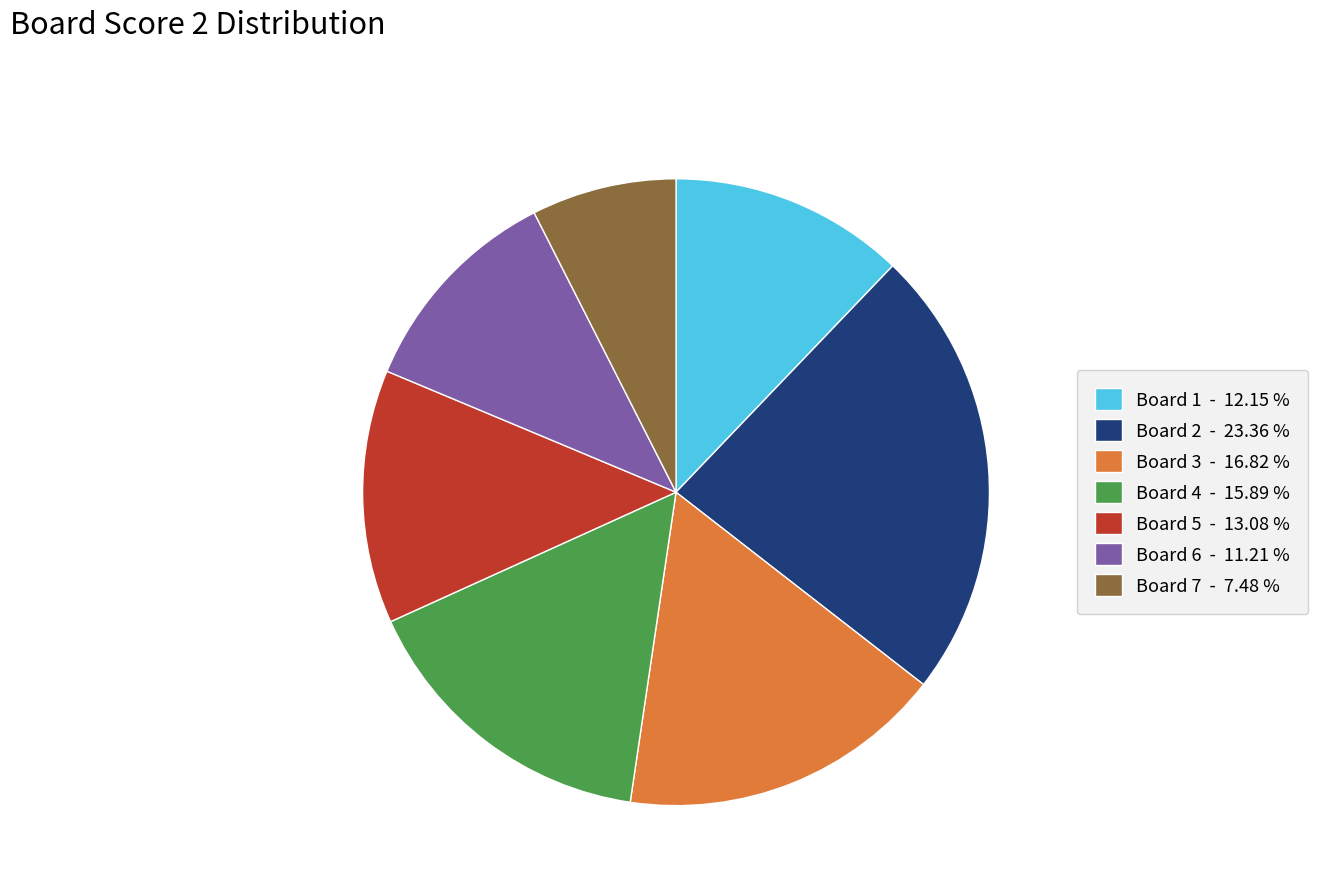

Combined, do Board 3 - 16.82 % and Board 6 - 11.21 % account for over 50%?

No